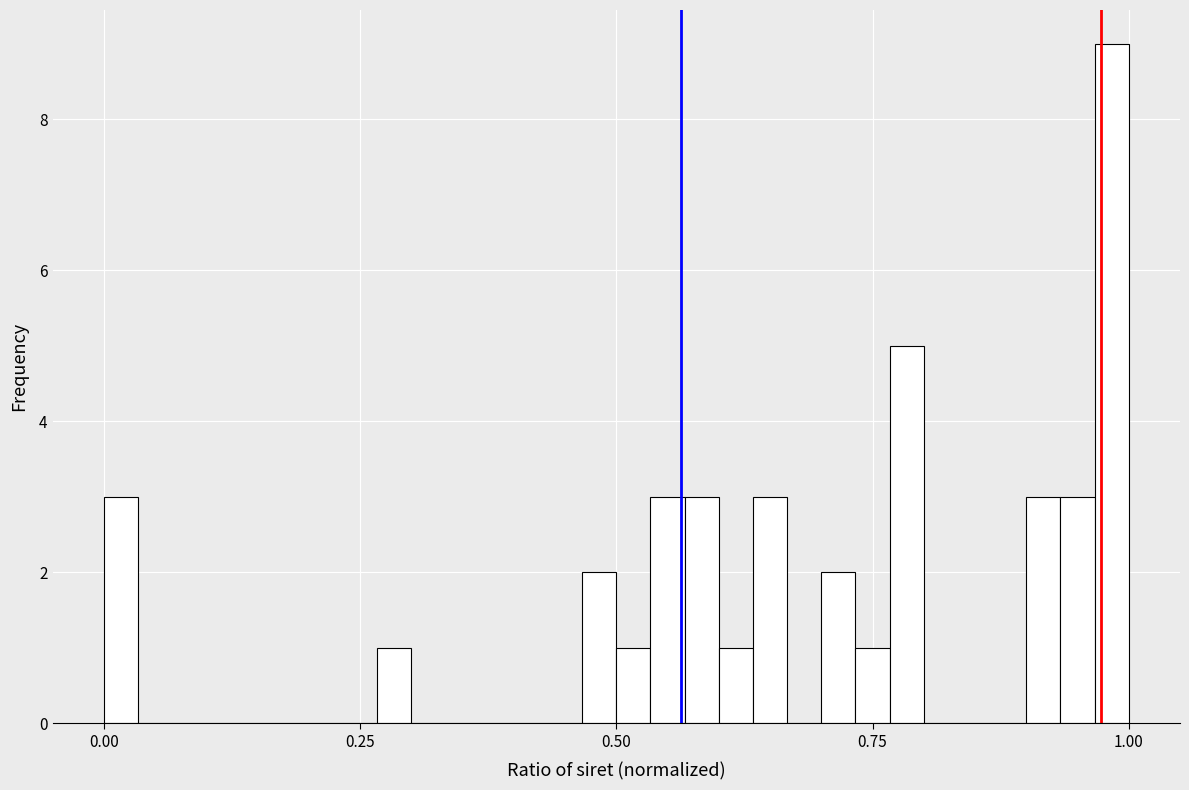

Around what value on the x-axis is the tallest bar? Give the approximate position of its centre, as read against the axis.

1.00